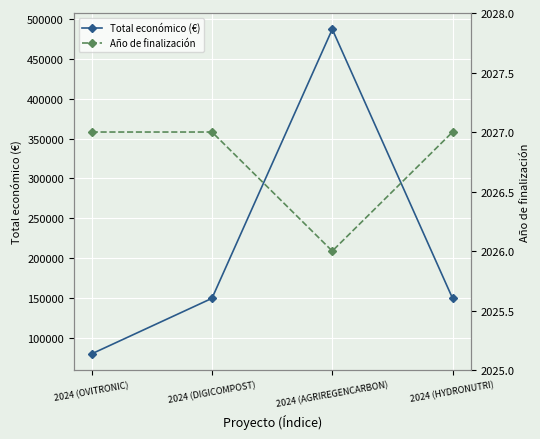

What is the value of the Total económico (€) point at the 1st from the left?

80498